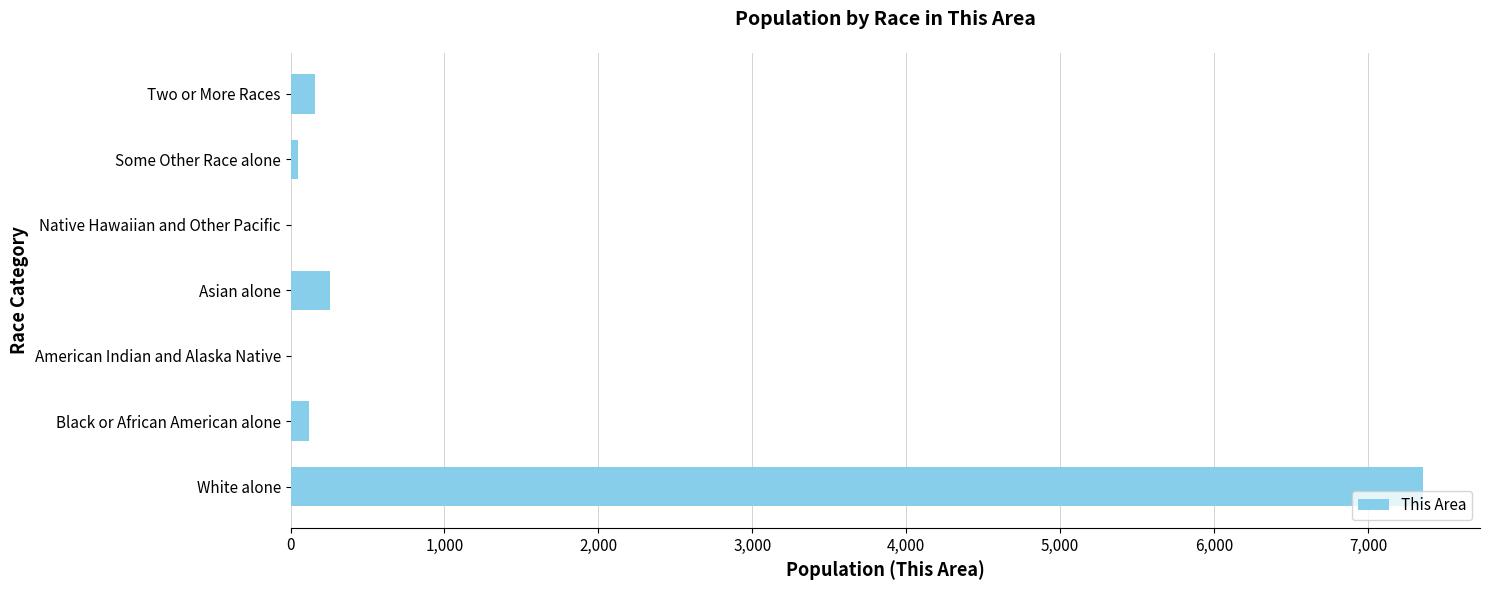

What is the maximum value shown in the chart?

7360